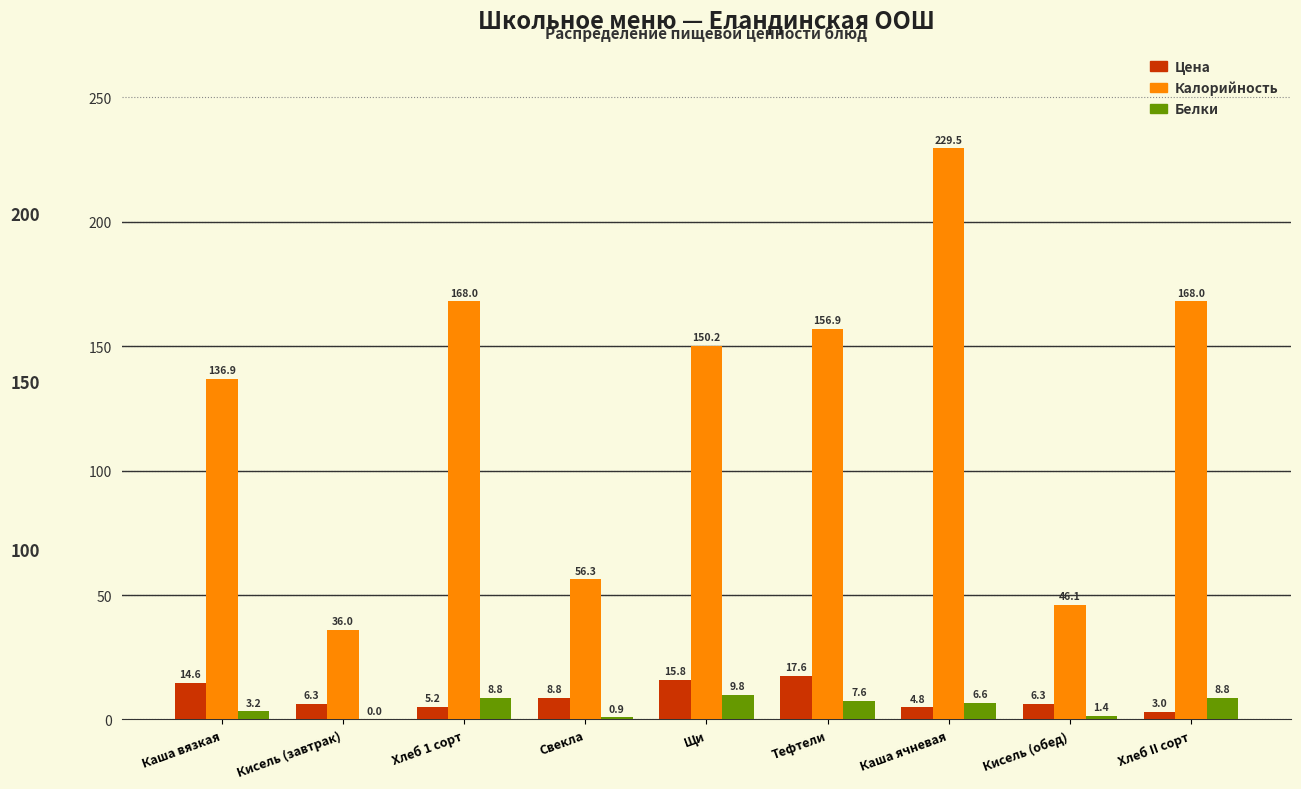

Reading left to right, extract all data points from this chart.

Цена: Каша вязкая=14.6	Кисель (завтрак)=6.3	Хлеб 1 сорт=5.2	Свекла=8.8	Щи=15.8	Тефтели=17.6	Каша ячневая=4.8	Кисель (обед)=6.3	Хлеб II сорт=3.0
Калорийность: Каша вязкая=136.9	Кисель (завтрак)=36.0	Хлеб 1 сорт=168.0	Свекла=56.3	Щи=150.2	Тефтели=156.9	Каша ячневая=229.5	Кисель (обед)=46.1	Хлеб II сорт=168.0
Белки: Каша вязкая=3.2	Кисель (завтрак)=0.0	Хлеб 1 сорт=8.8	Свекла=0.9	Щи=9.8	Тефтели=7.6	Каша ячневая=6.6	Кисель (обед)=1.4	Хлеб II сорт=8.8